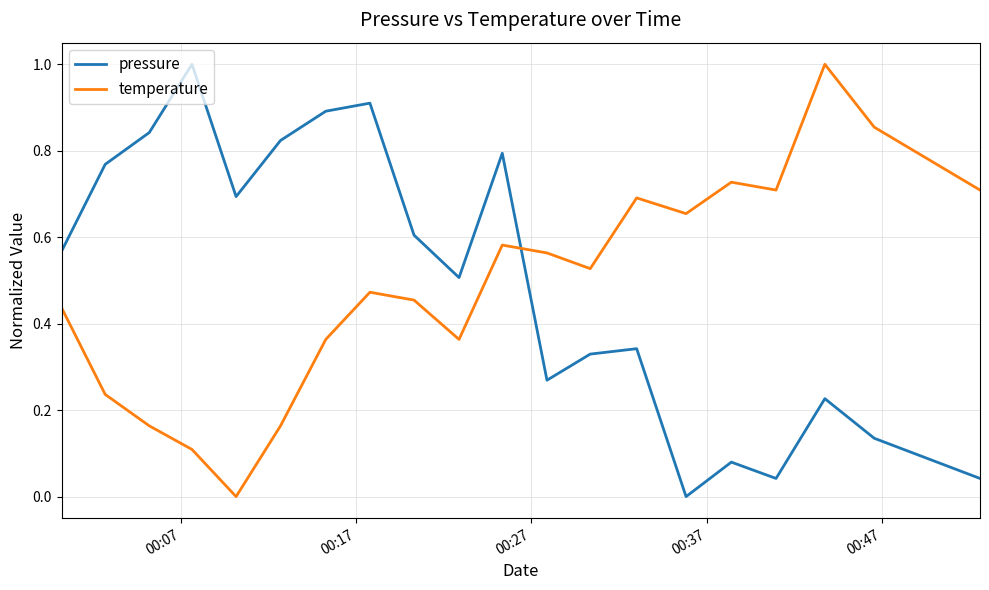

How many times do temperature and pressure cross each other?

1